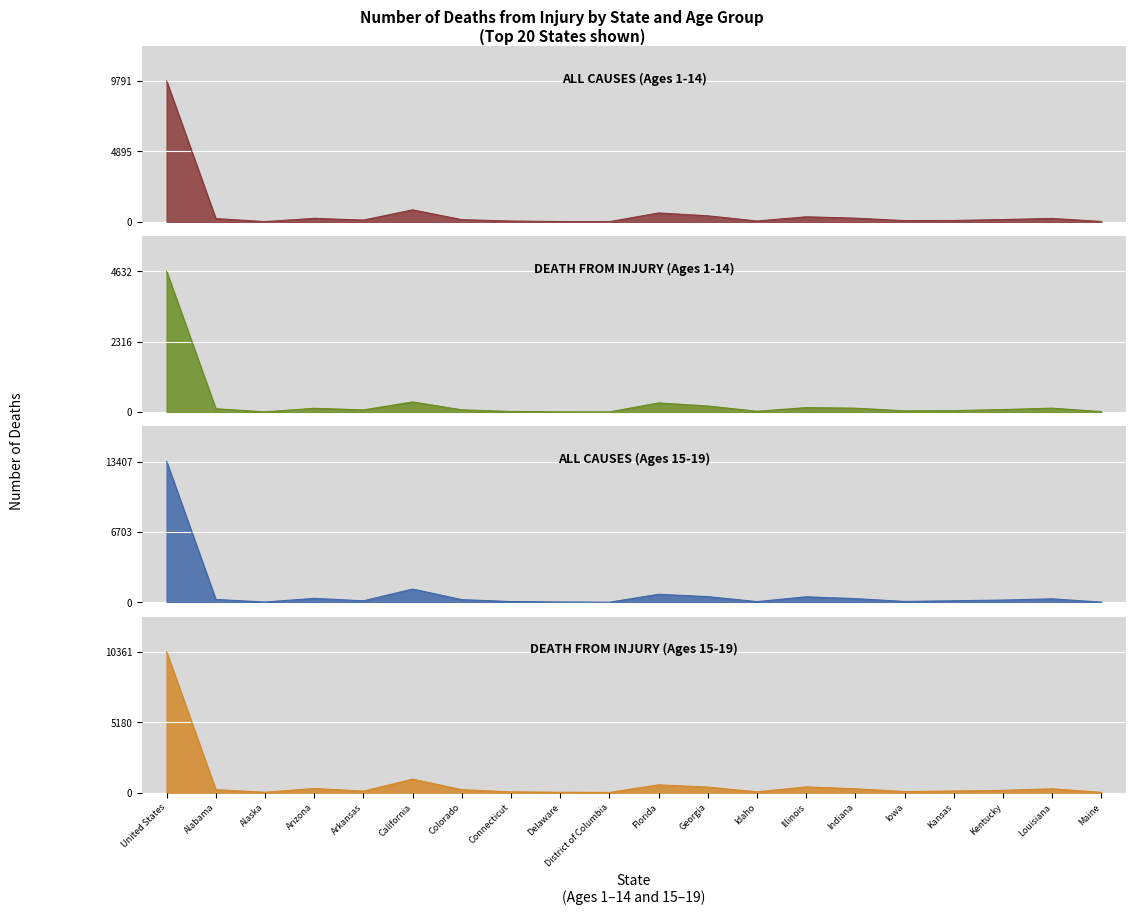

Which series has the largest range (max minus min)?

ALL CAUSES (Ages 15-19)